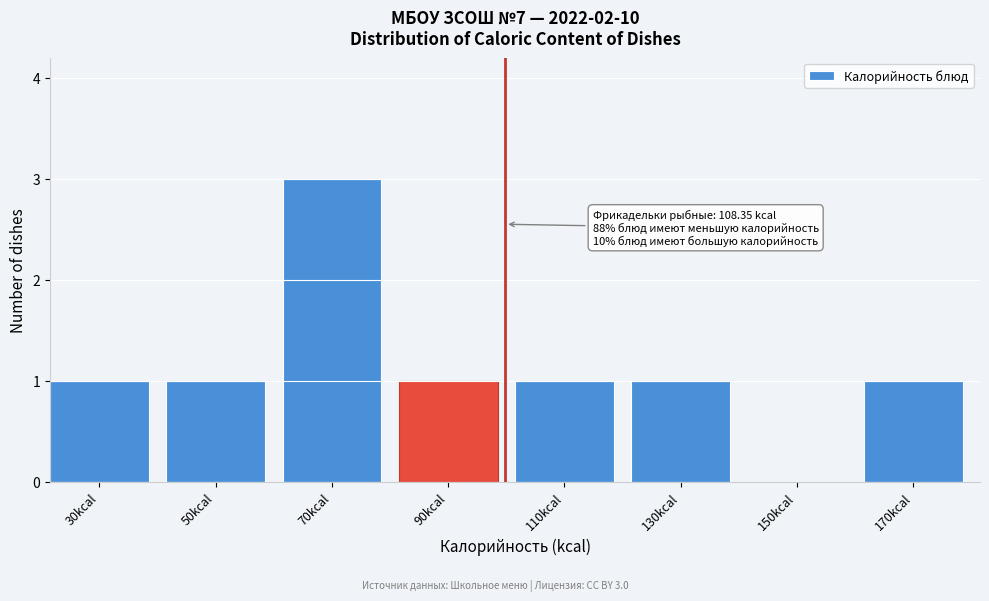

Reading right to left, what are all the values shown in this chart?

170kcal=1	150kcal=0	130kcal=1	110kcal=1	90kcal=1	70kcal=3	50kcal=1	30kcal=1